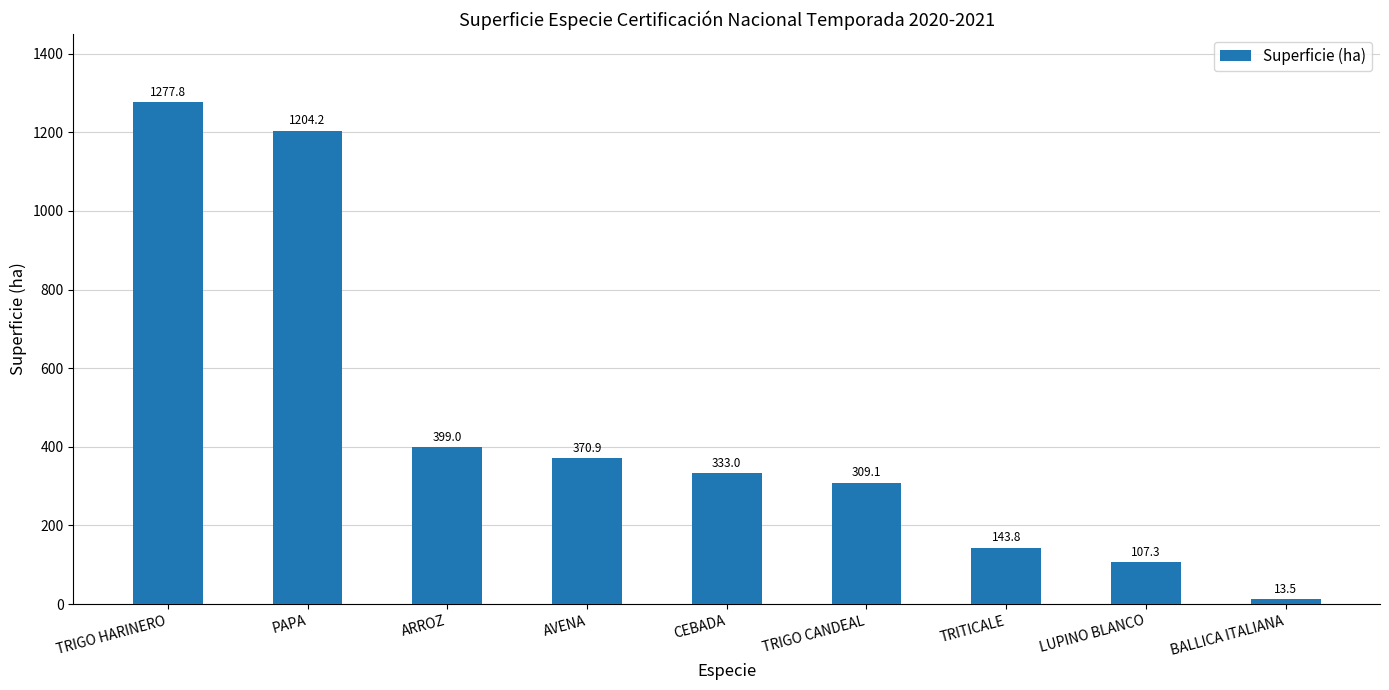

The value at PAPA is 1204.2. True or false?

True